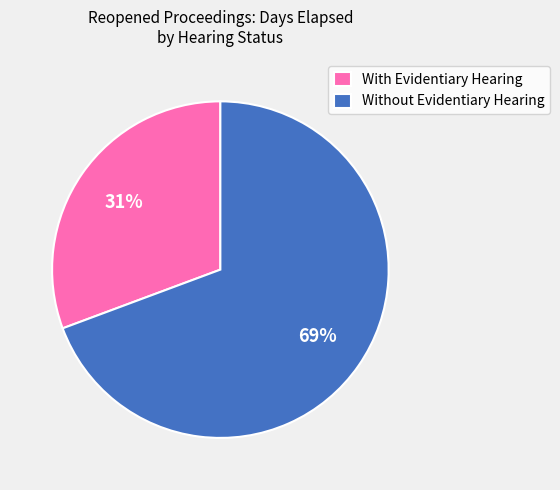

To the nearest percent, what portion does Without Evidentiary Hearing represent?

69%